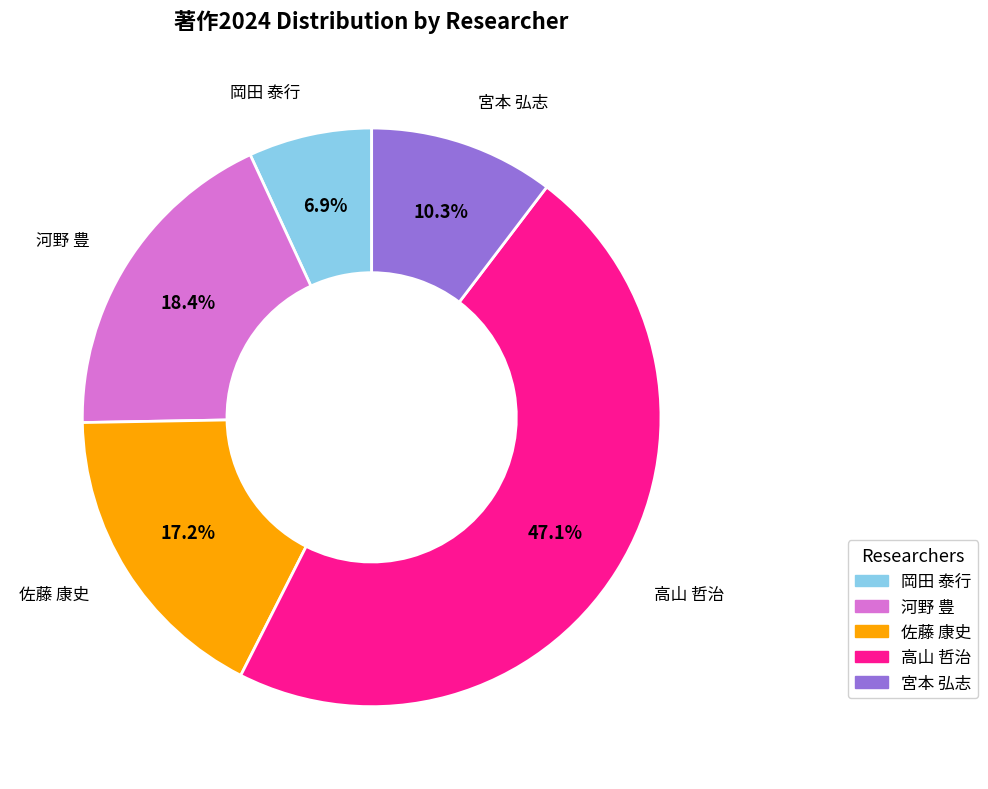

Does any single category account for the majority?

No